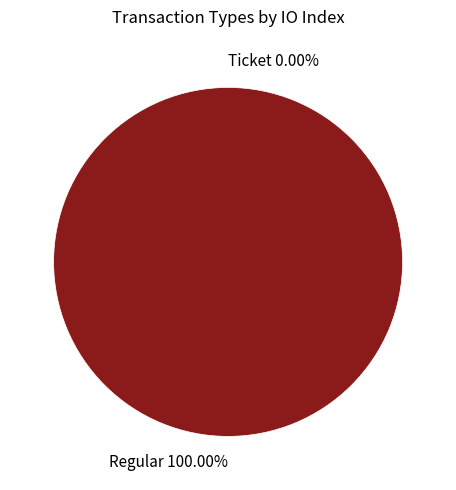

To the nearest percent, what percentage of the pie is Regular?

100%